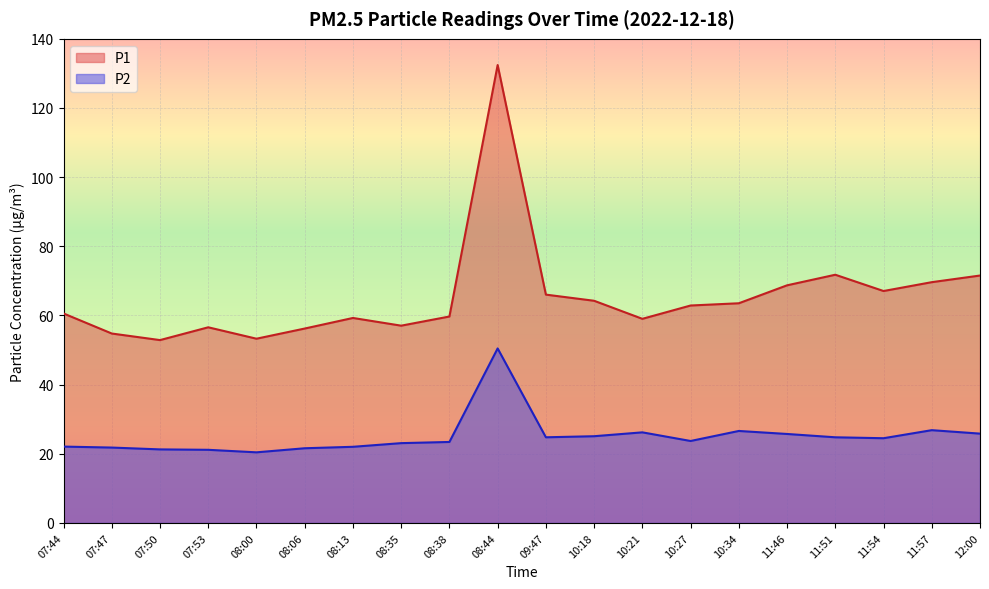

What is the average value of the P1 series?

65.4